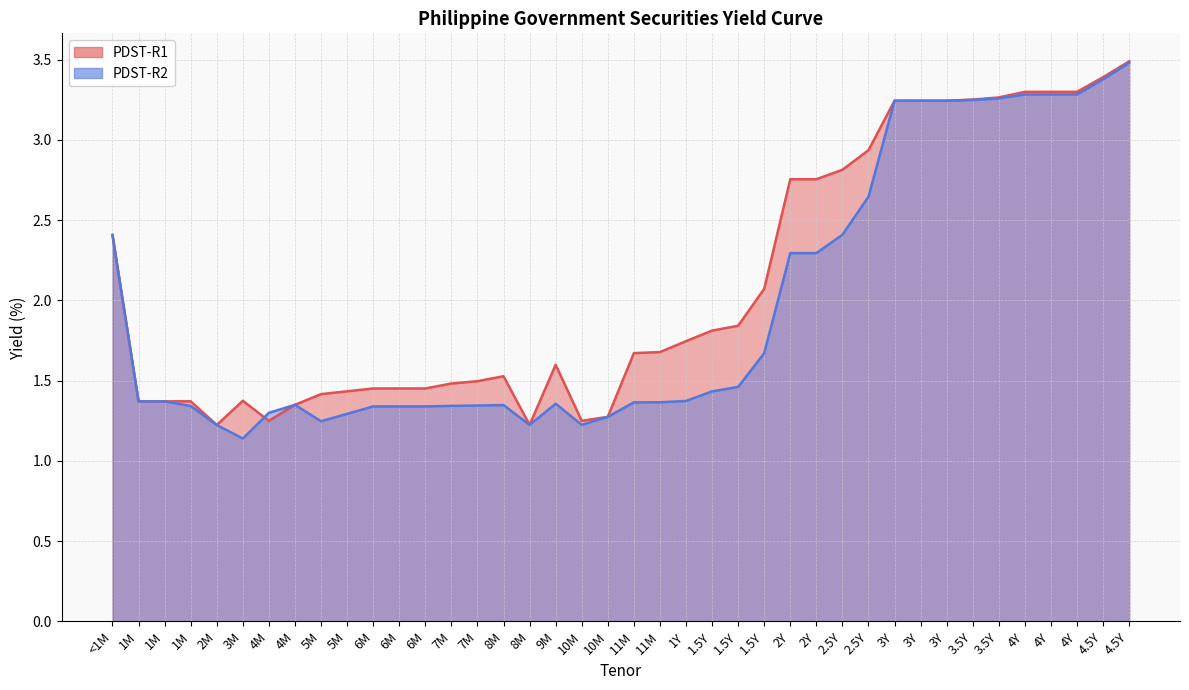

Where is PDST-R2 nearest to the value 2?

2Y